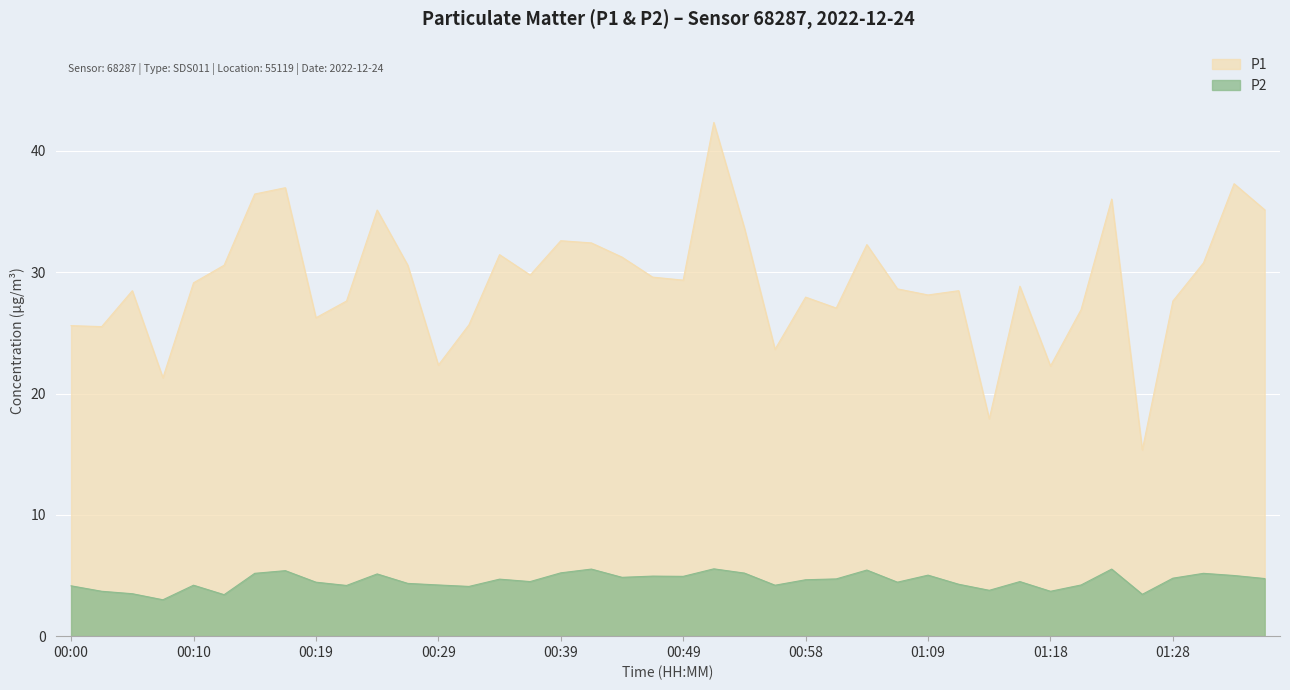

True or false: P1 and P2 intersect in this chart.

False